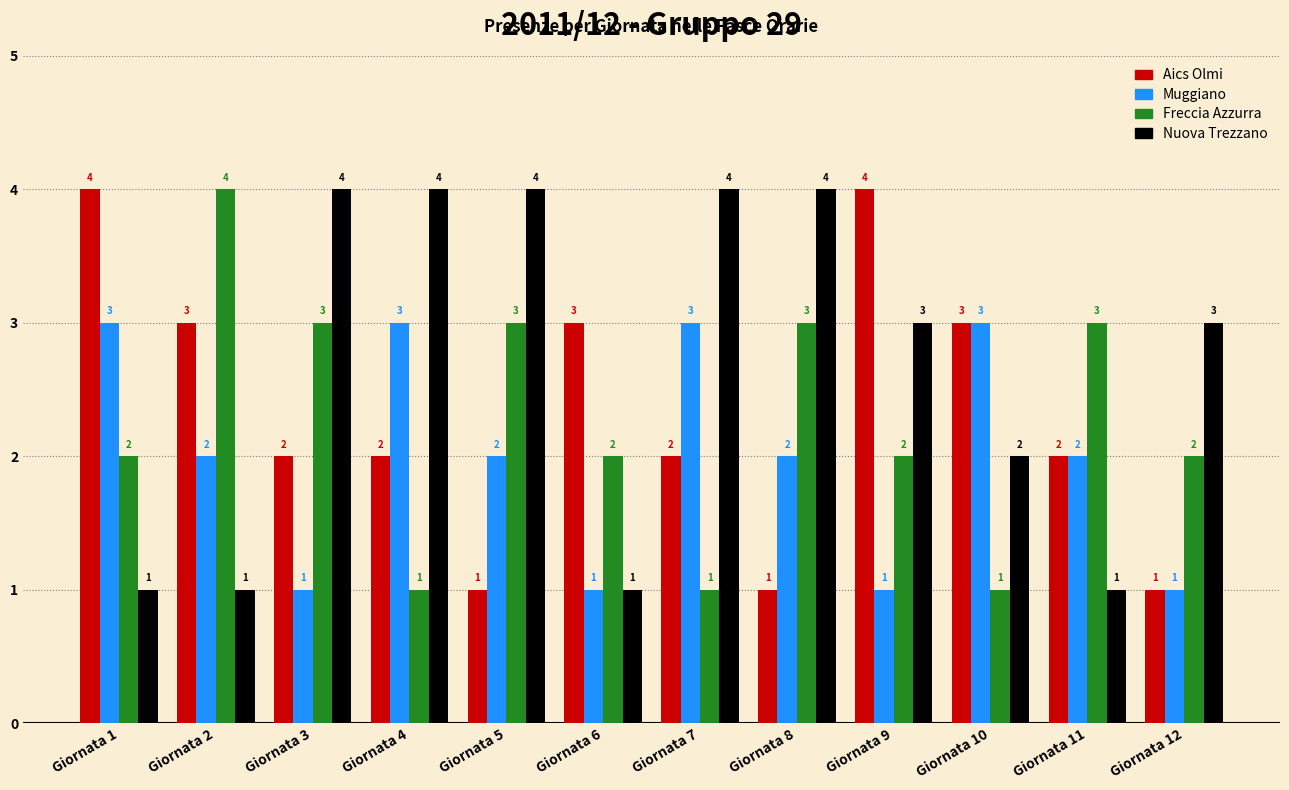

What is the sum of all Freccia Azzurra values?

27